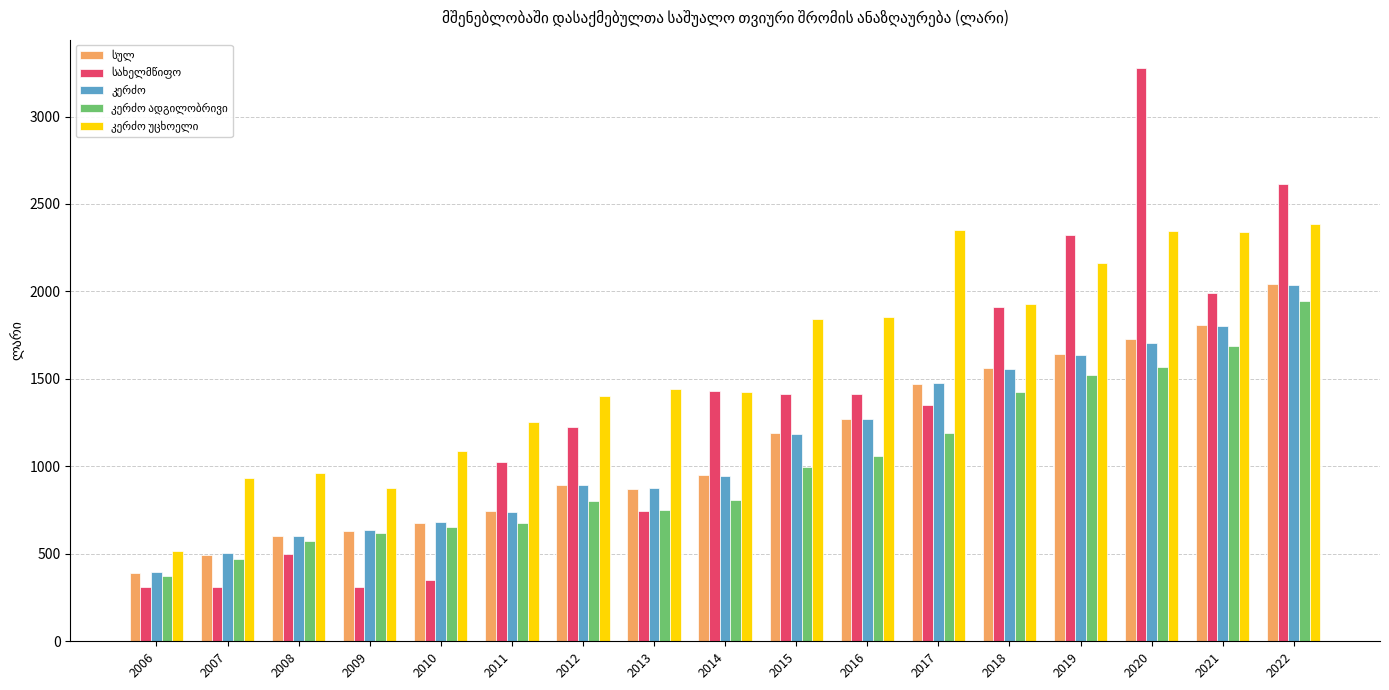

At which category is the sum across all series the highest?

2022